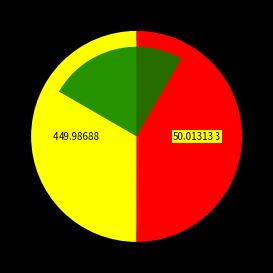

Is there a majority slice in this chart?

Yes